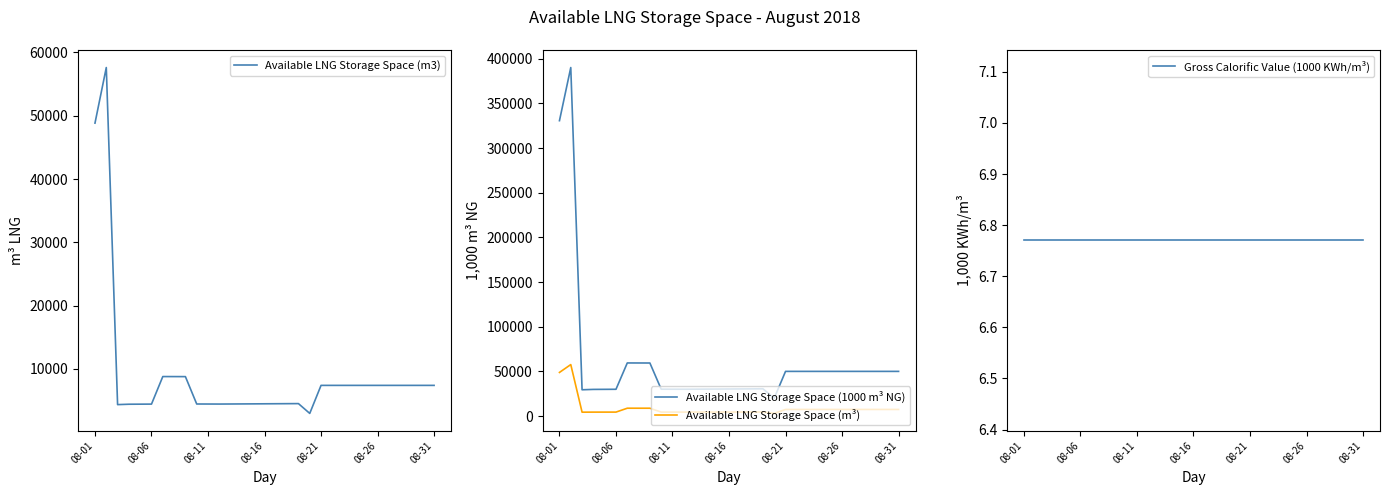

What is the minimum value for Available LNG Storage Space (m3)?

2954